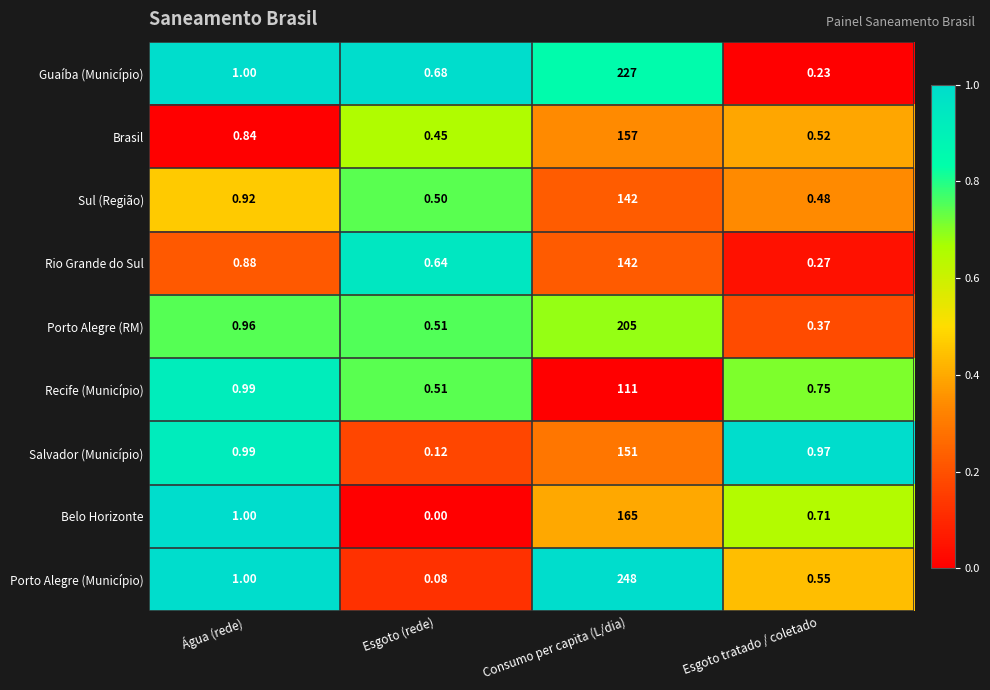

Which label corresponds to the smallest value in the chart?

Esgoto (rede)